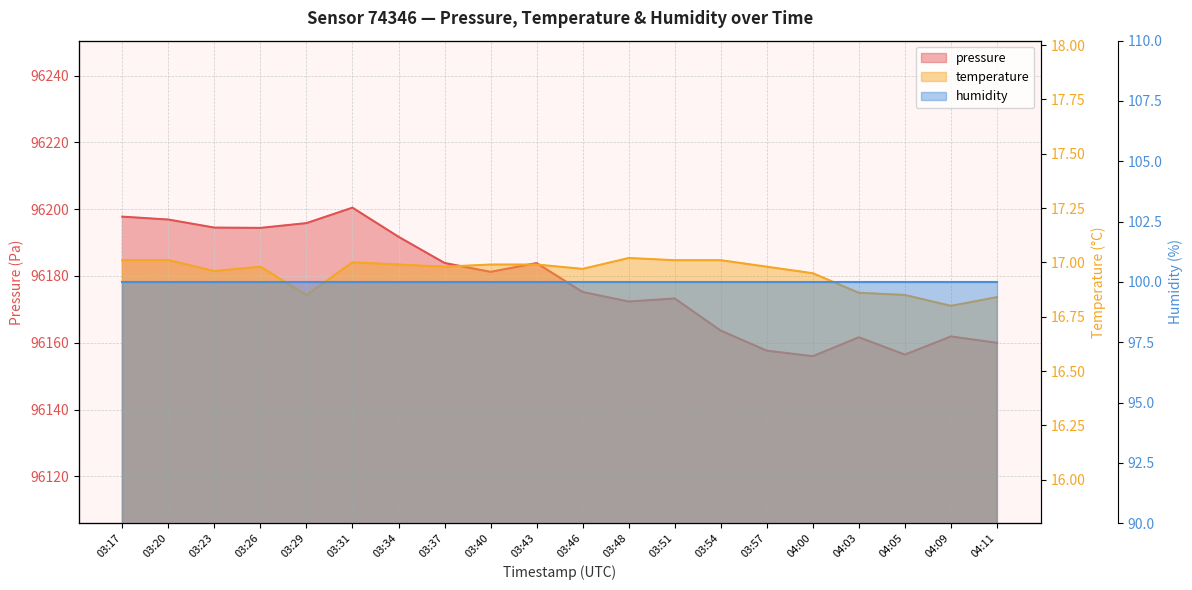

What is the maximum value for temperature?

17.0